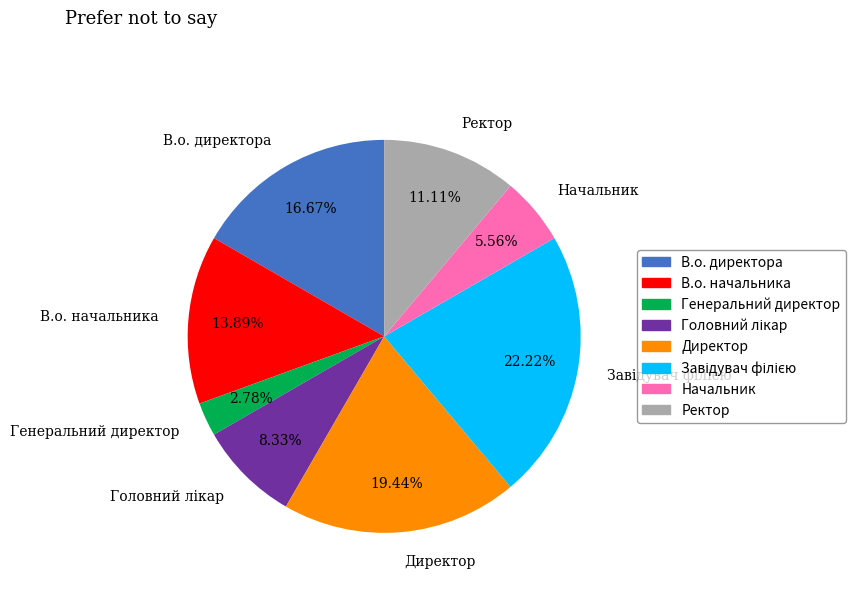

What is the smallest slice in the pie chart?

Генеральний директор